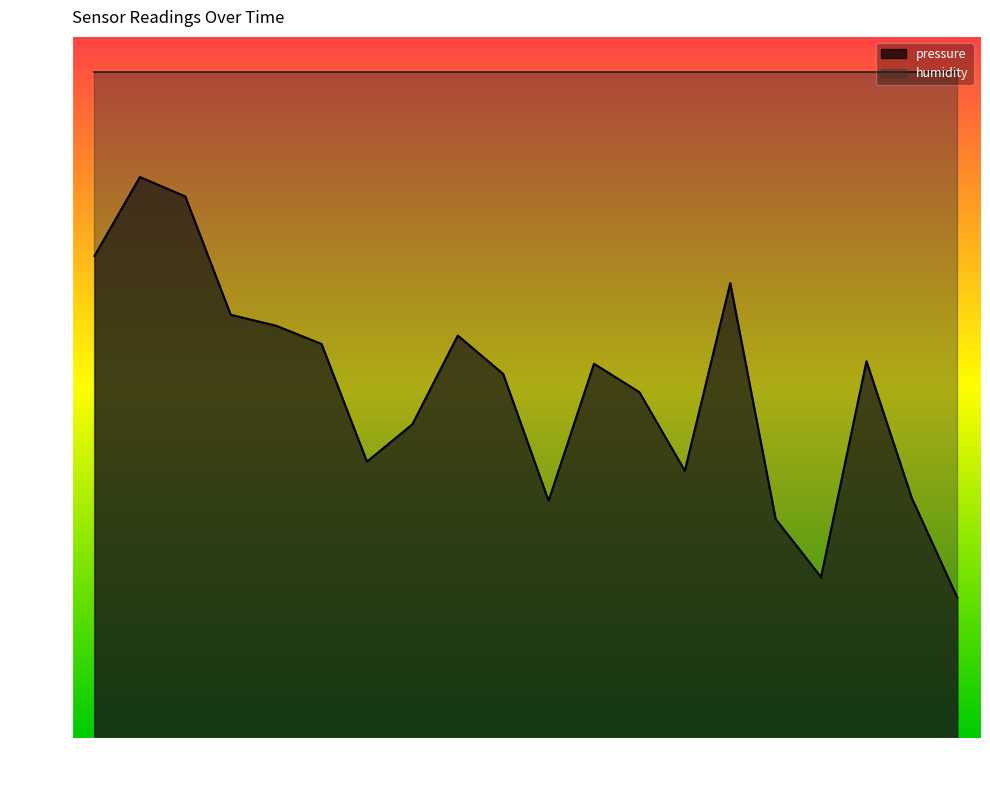

True or false: the data shows 21.8 at 00:37.

False